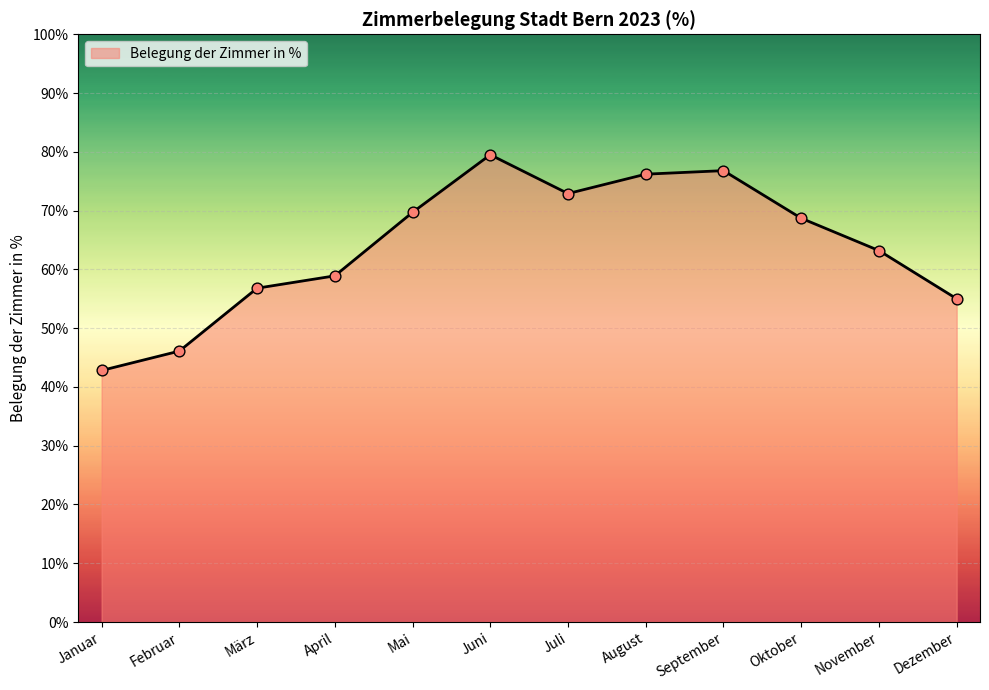

Approximately how many times larger is the value at April compared to Juni?

0.7